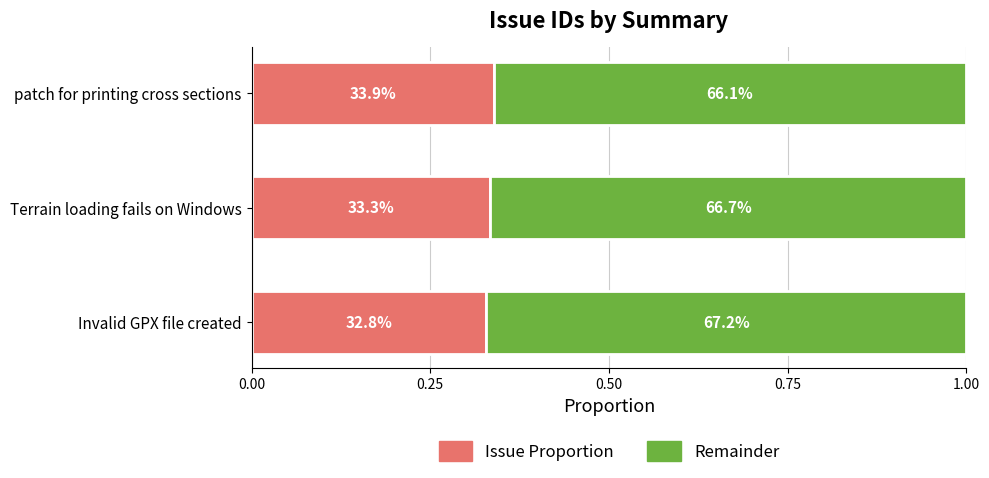

Which series has the largest total across all categories?

Remainder